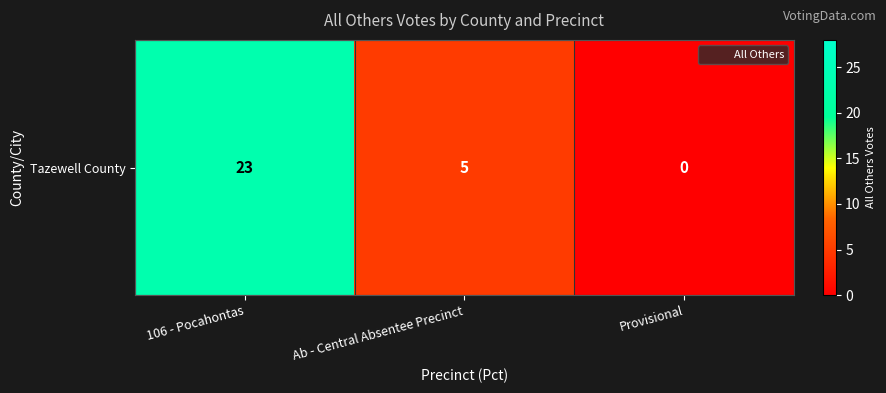

Count the values in the range 0 to 23.

3